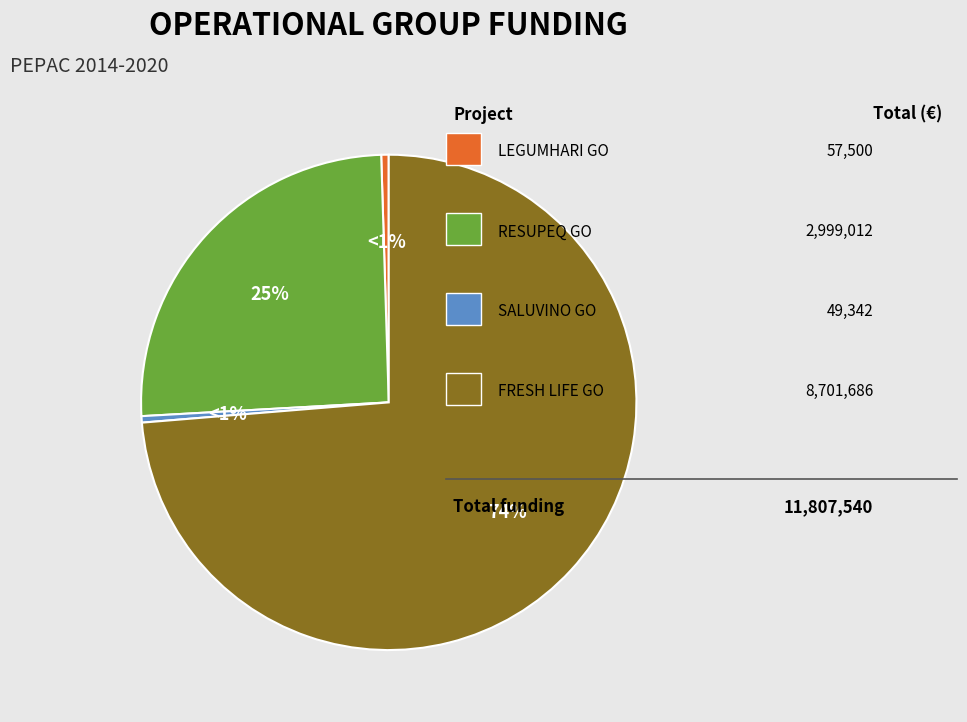

The RESUPEQ Operational Group slice represents 25% of the pie. True or false?

True